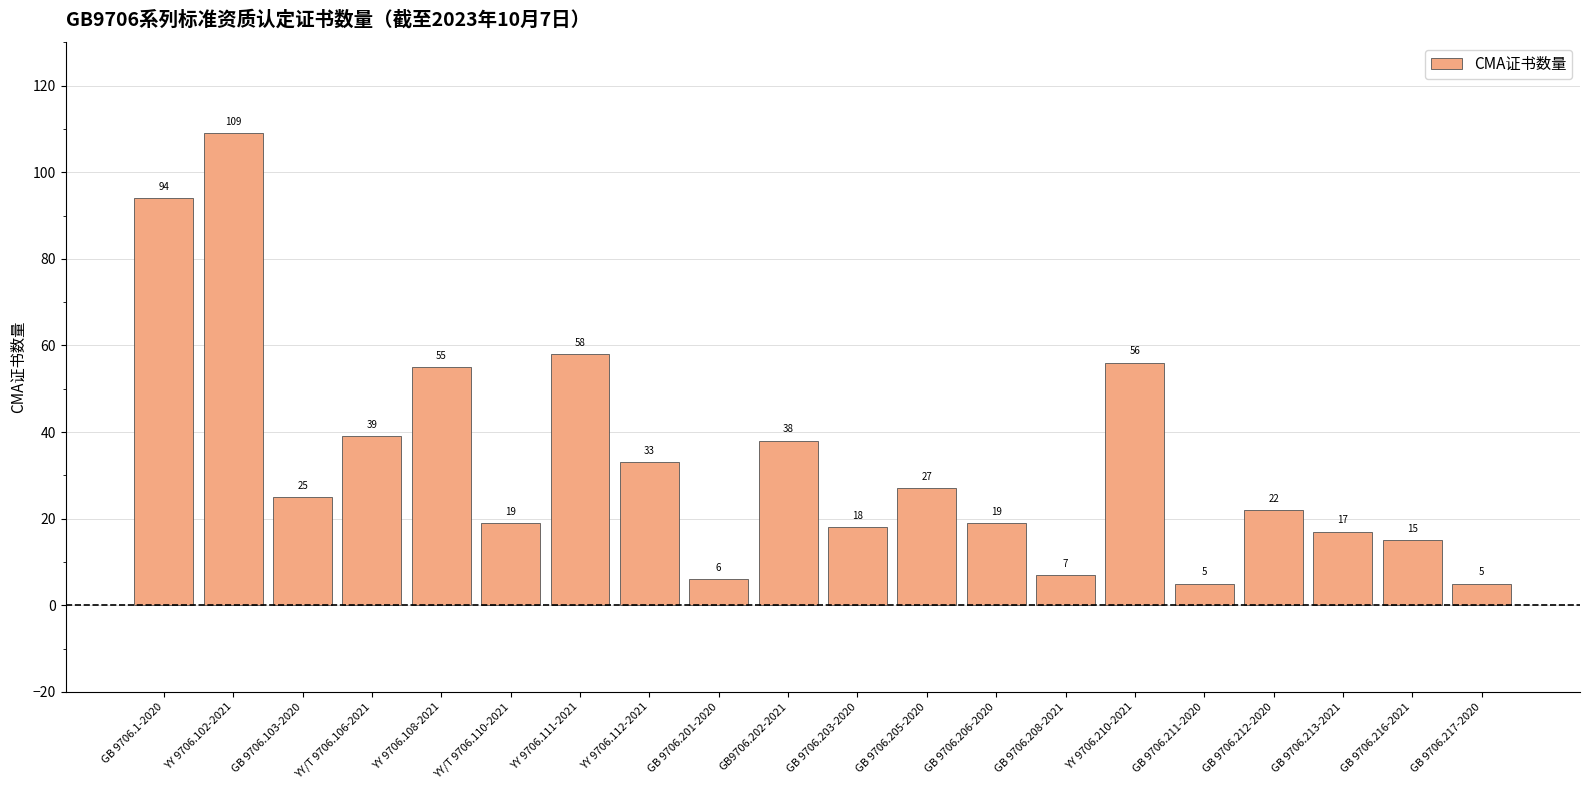

What is the label of the 5th bar from the left?

YY 9706.108-2021